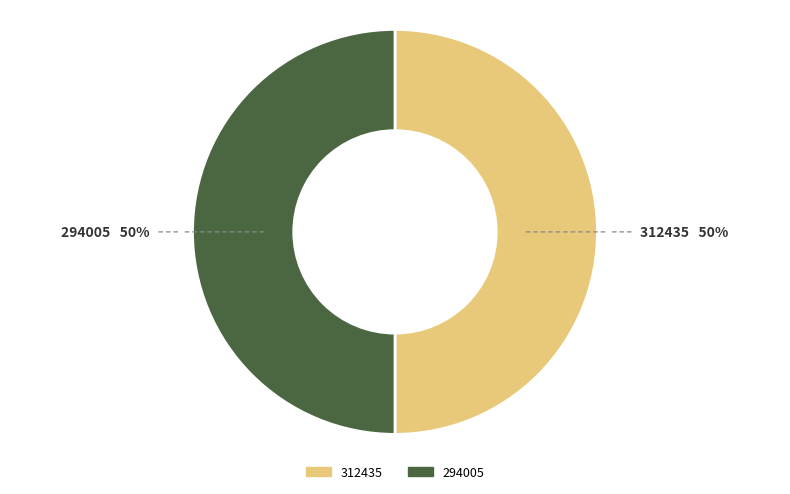

To the nearest percent, what is the average slice percentage?

50%